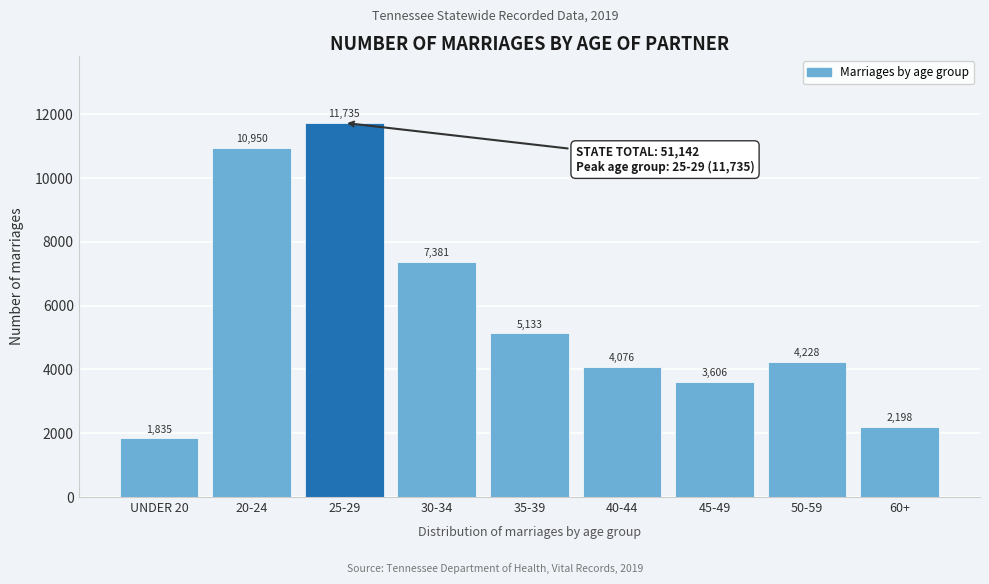

Reading left to right, what are all the values shown in this chart?

UNDER 20=1835	20-24=10950	25-29=11735	30-34=7381	35-39=5133	40-44=4076	45-49=3606	50-59=4228	60+=2198